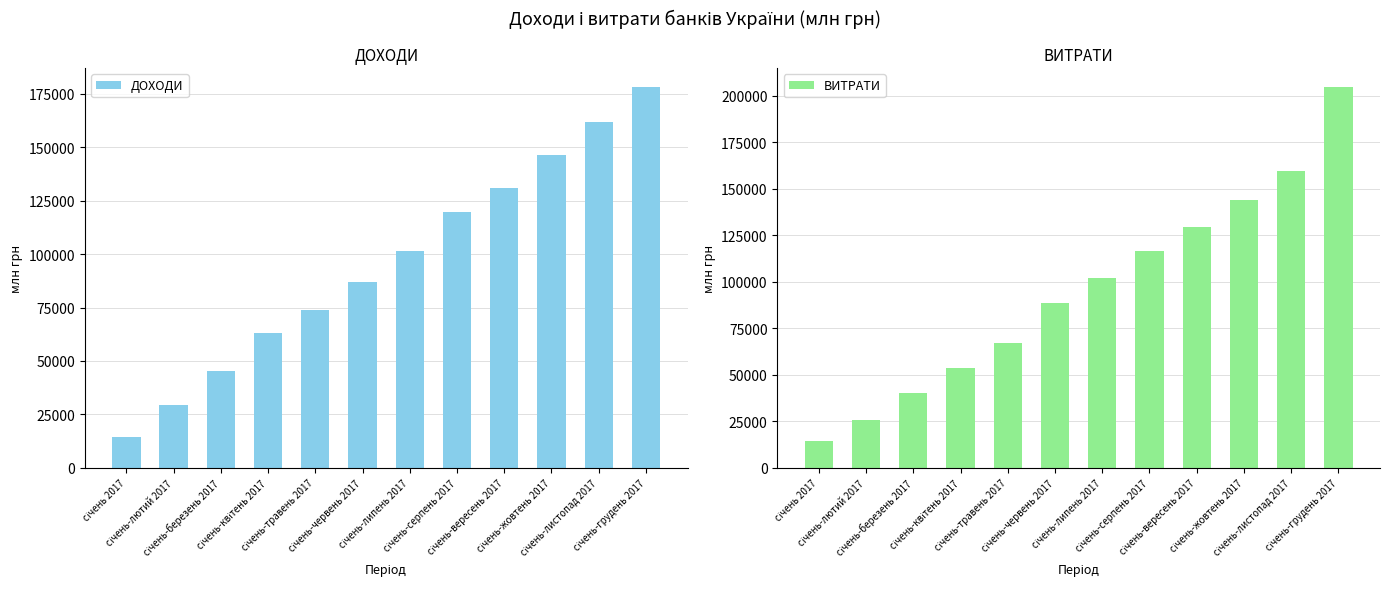

How many bars are there in each group?

2